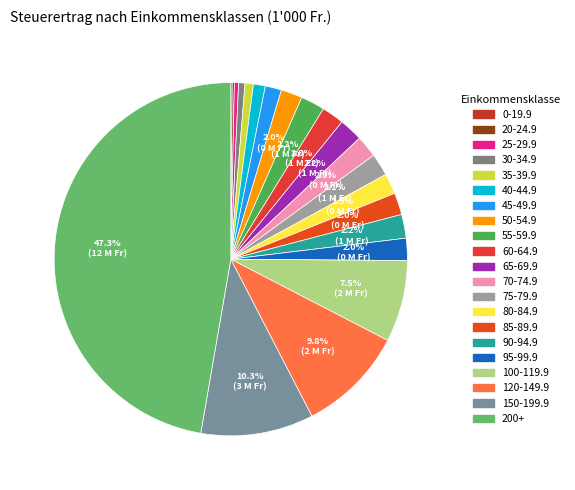

What is the change in value from 0-19.9 to 25-29.9?

+62613